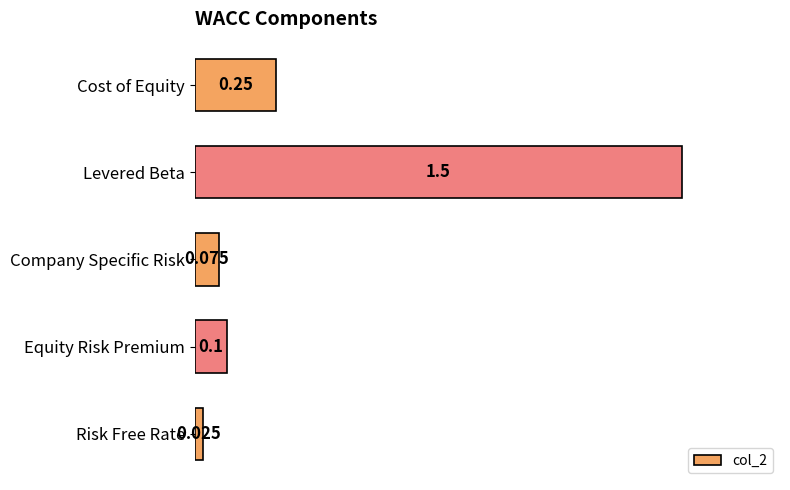

List the labels in order of value, largest first.

Levered Beta, Cost of Equity, Equity Risk Premium, Company Specific Risk, Risk Free Rate